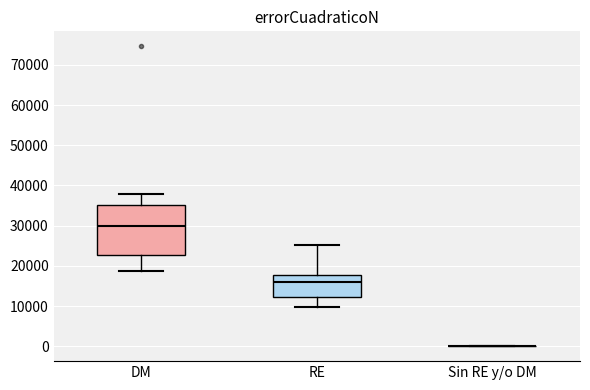

Where does the lower whisker of the box for DM end on the y-axis? The values are not printed on the chart, so give them approximately, as read against the axis.

19000